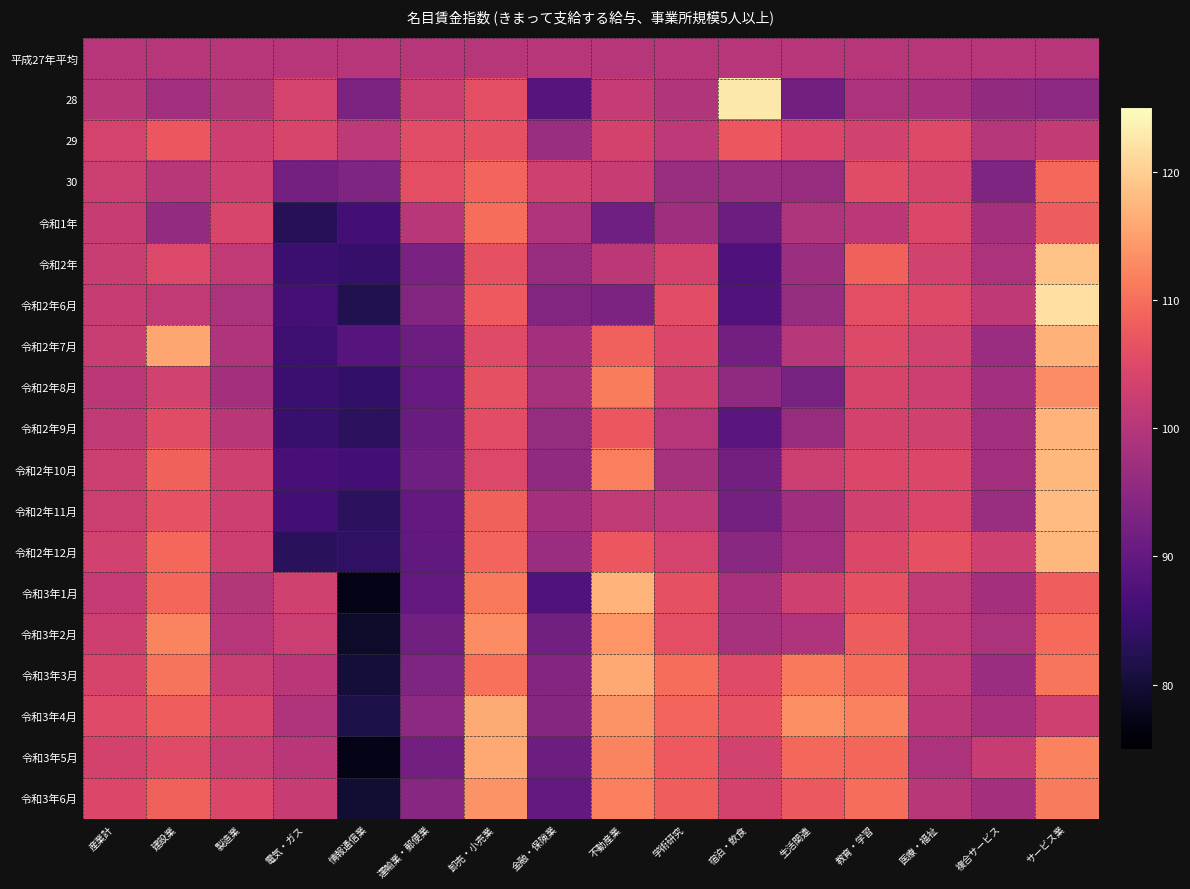

Which category has the highest value across all series?

宿泊・飲食